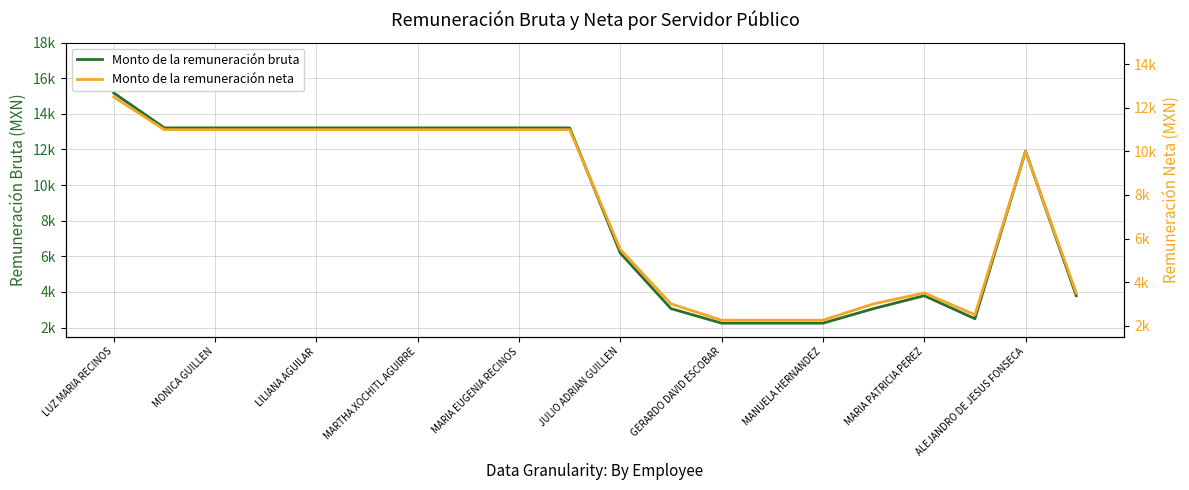

True or false: Monto de la remuneración bruta and Monto de la remuneración neta intersect in this chart.

False